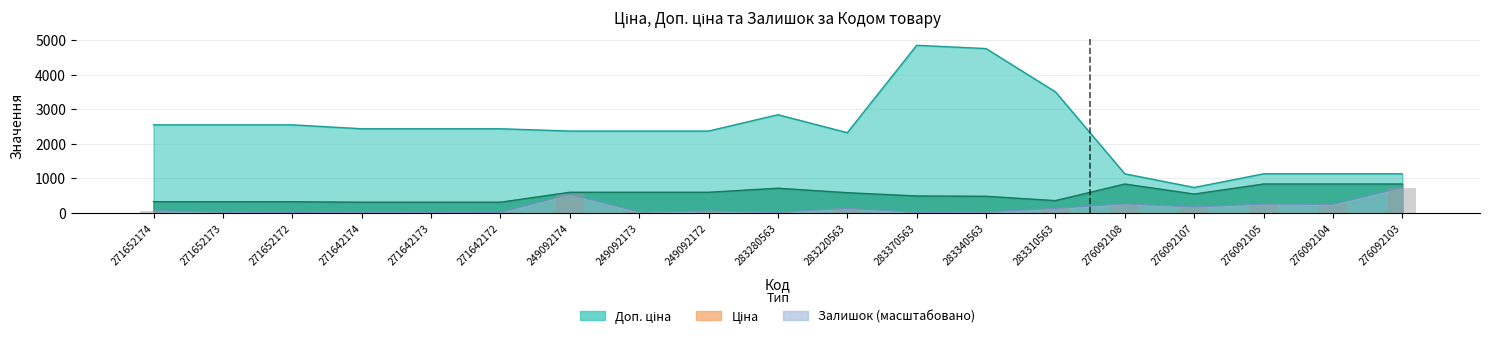

What position from the left is 283220563?

11